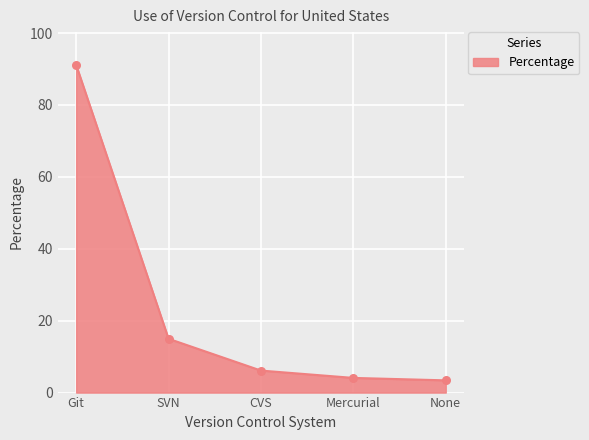

What is the ratio of the value at SVN to the value at None?

4.4